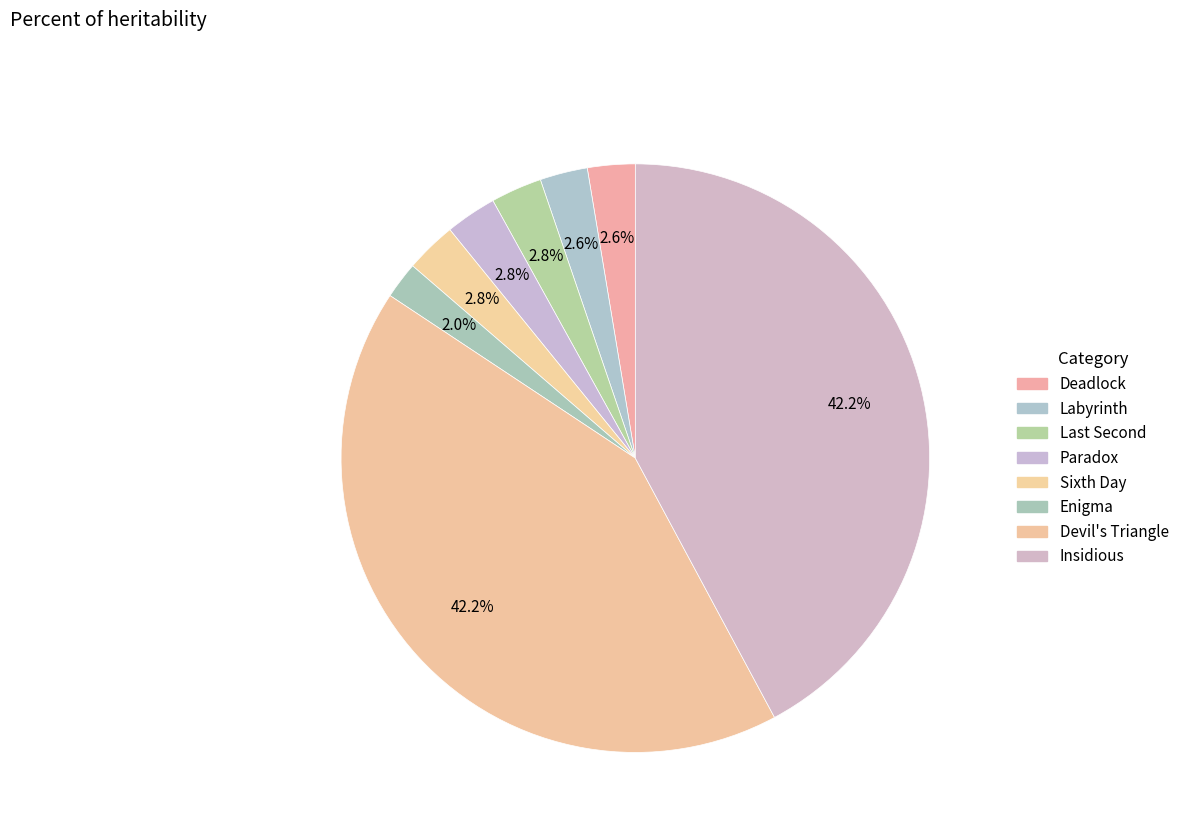

What is the largest slice in the pie chart?

Devil's Triangle